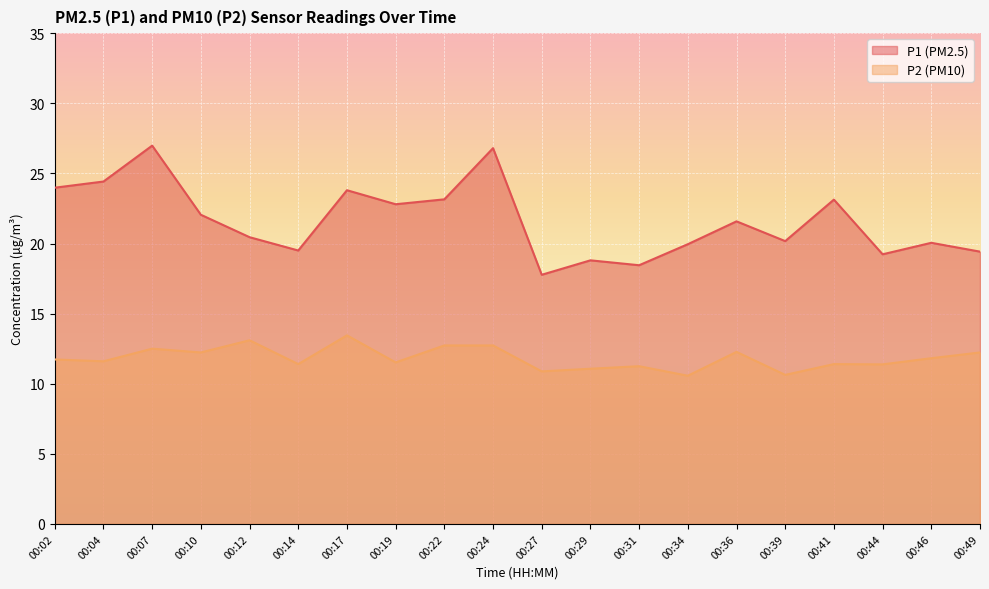

True or false: P1 and P2 cross at least once.

False